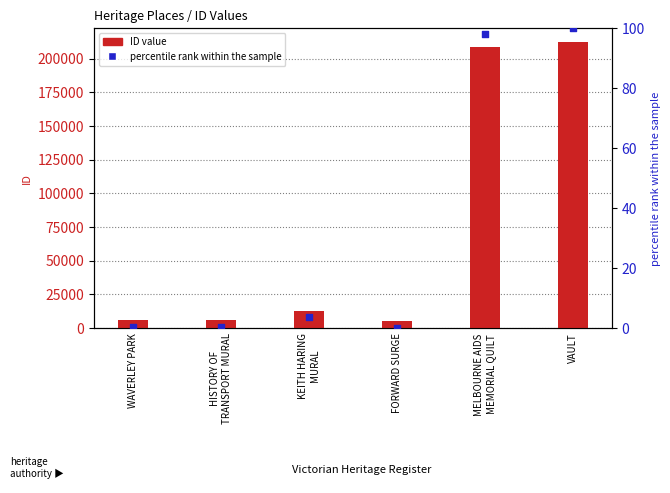

Which series has the widest spread of Y values?

ID value